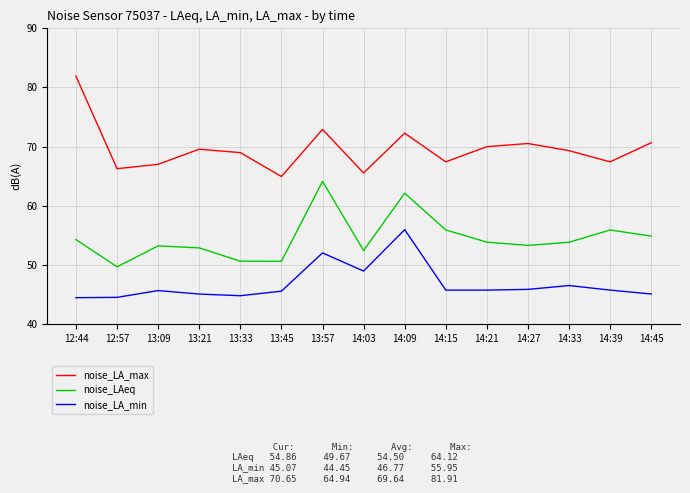

The noise_LA_max series shows 48.6 at 14:21. True or false?

False